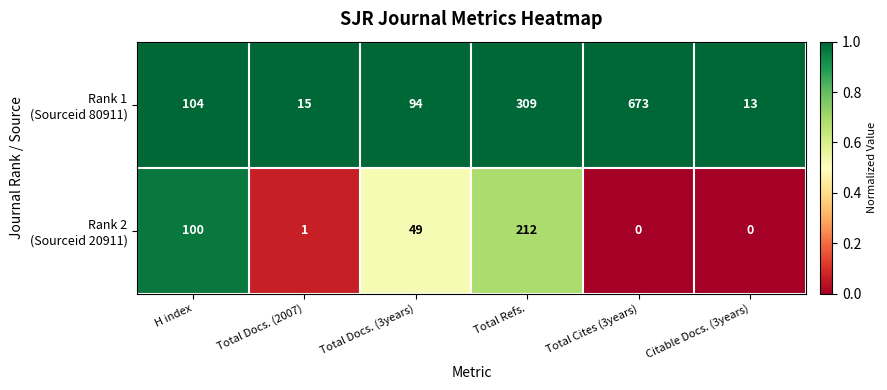

What is the total value across all series at Total Docs. (2007)?

16